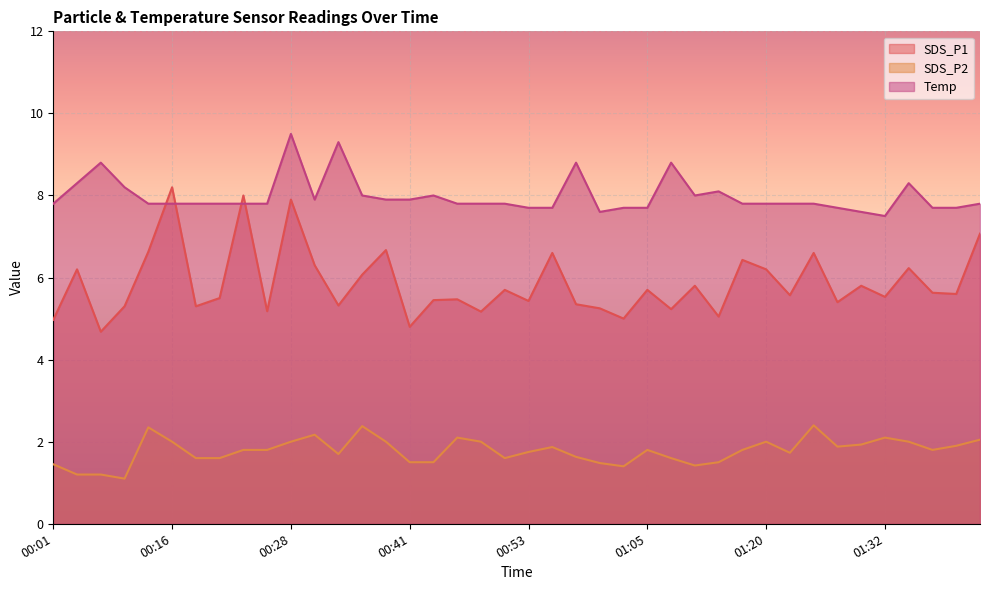

What position from the right is 00:53?

20